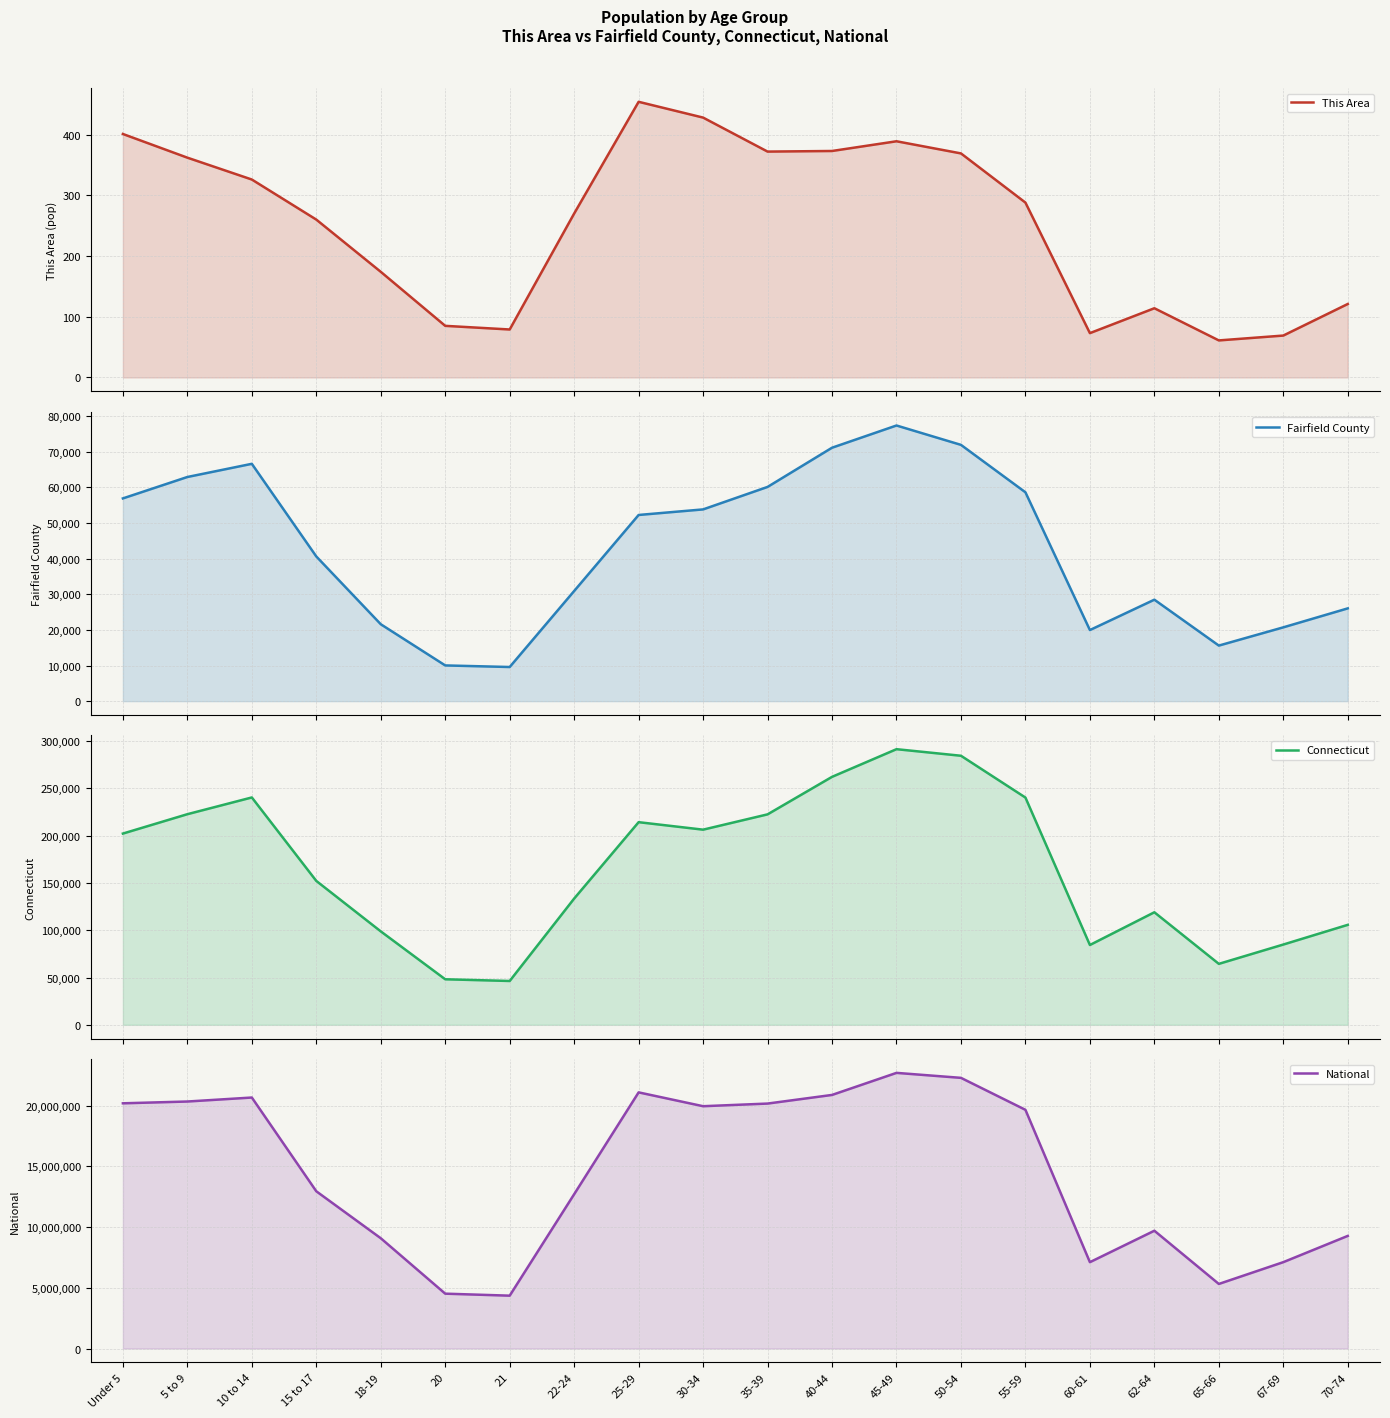

At 40-44, list the series in order from largest to smallest.

National, Connecticut, Fairfield County, This Area